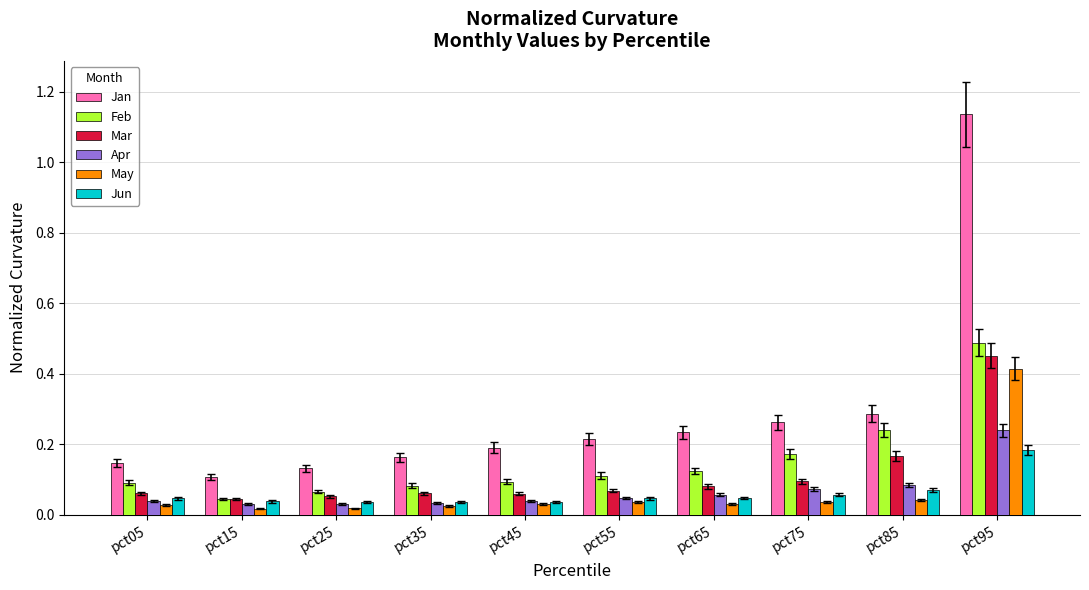

Which label corresponds to the largest value in the chart?

pct95